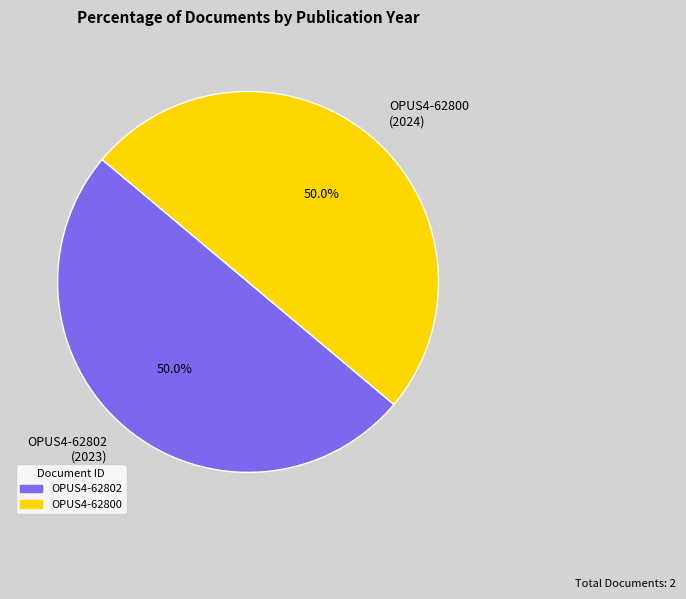

How many segments does this pie chart have?

2